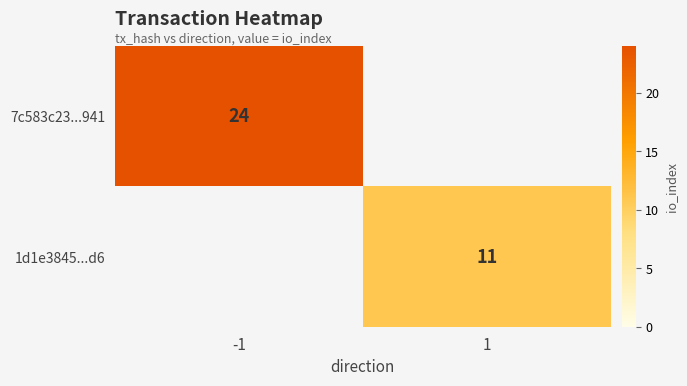

The 1d1e3845...d6 series shows 3.3 at 1. True or false?

False